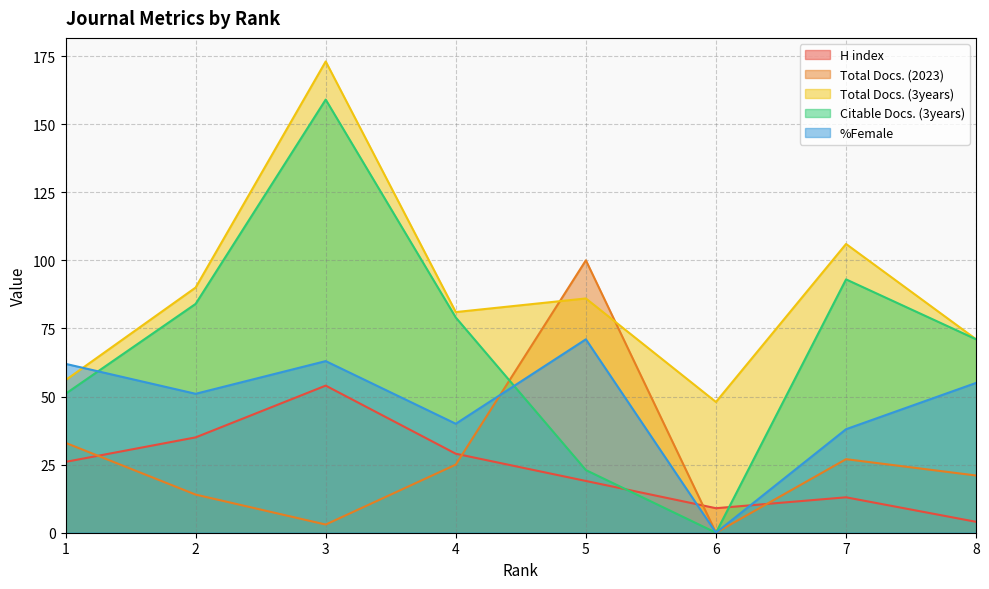

What are all the series names shown in the legend?

H index, Total Docs. (2023), Total Docs. (3years), Citable Docs. (3years), %Female